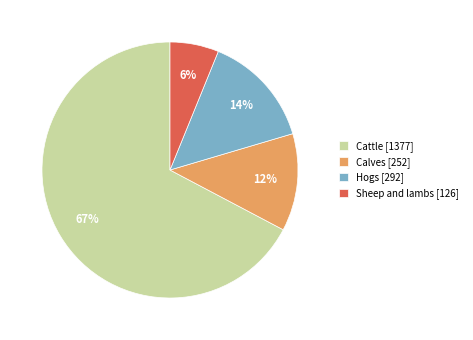

How many slices are in this pie chart?

4